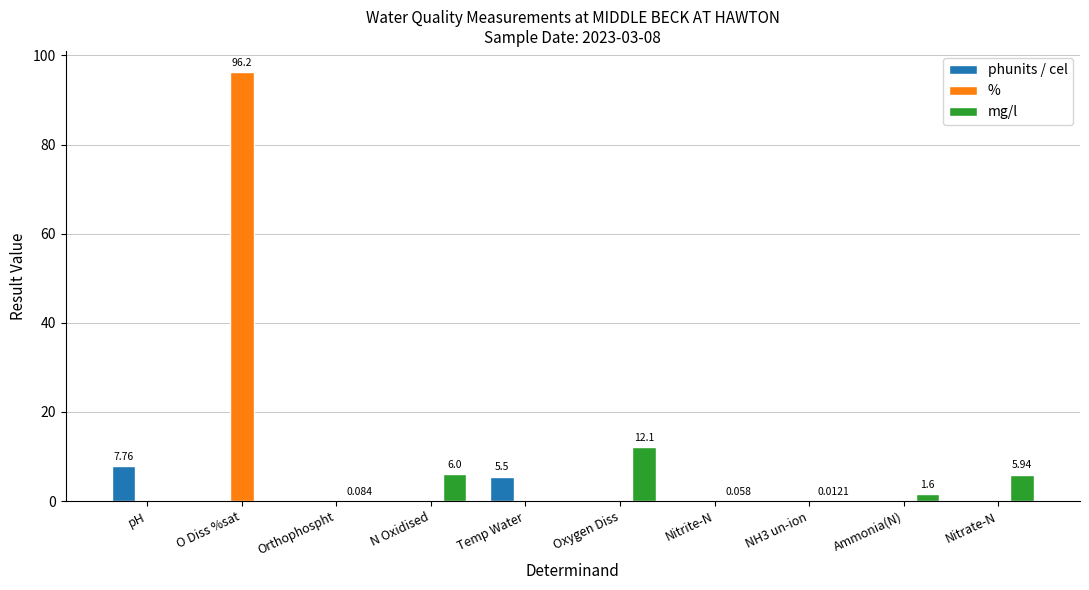

Which category has the highest value across all series?

O Diss %sat